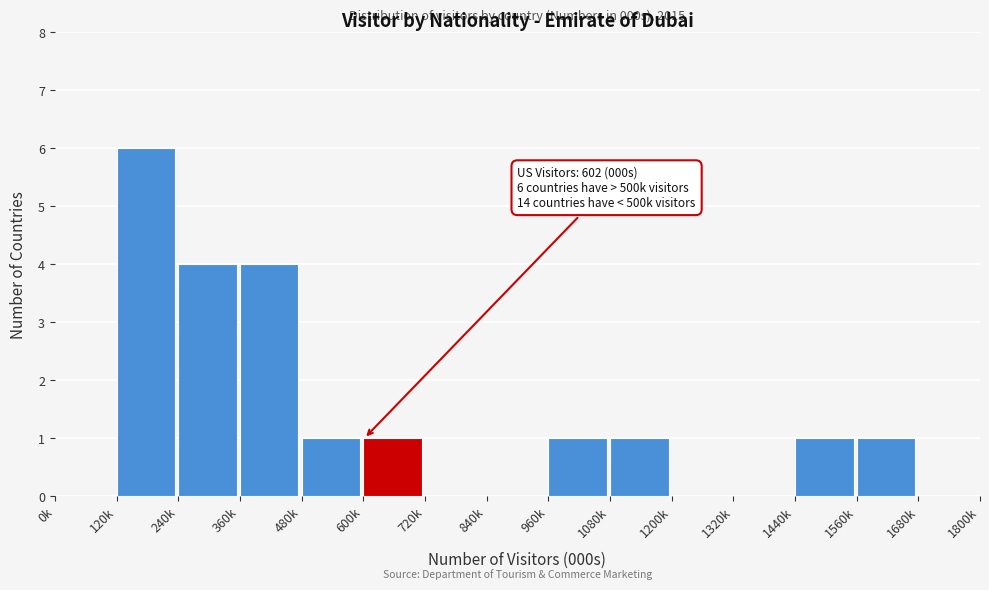

Reading left to right, transcribe all the data shown in this chart.

0k=0	120k=6	240k=4	360k=4	480k=1	600k=1	720k=0	840k=0	960k=1	1080k=1	1200k=0	1320k=0	1440k=1	1560k=1	1680k=0